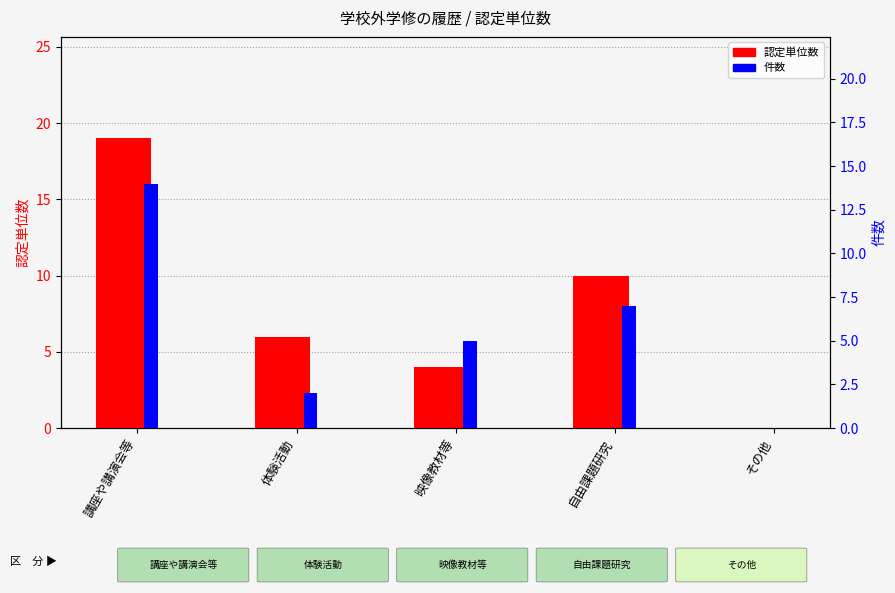

What is the sum of the 認定単位数 values at 自由課題研究 and 体験活動?

16